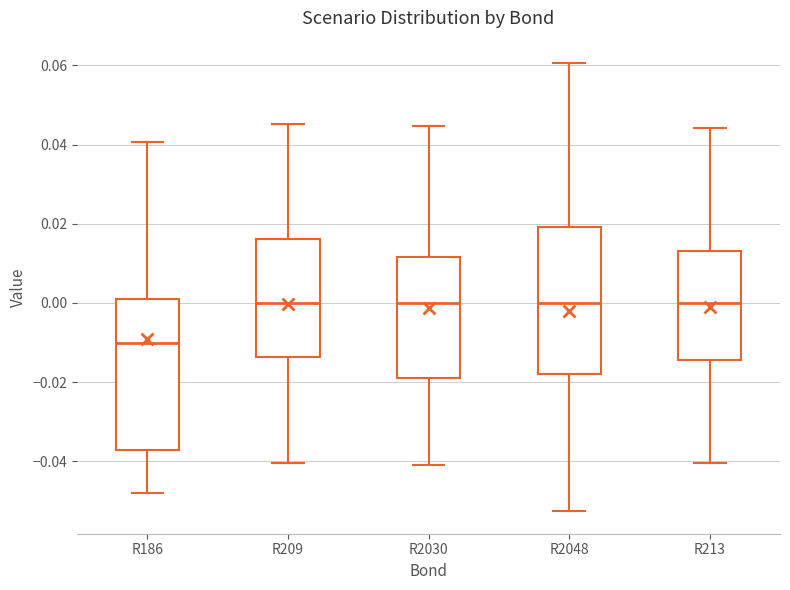

Where is the upper edge of the box for R209 on the y-axis? The values are not printed on the chart, so give them approximately, as read against the axis.

0.016